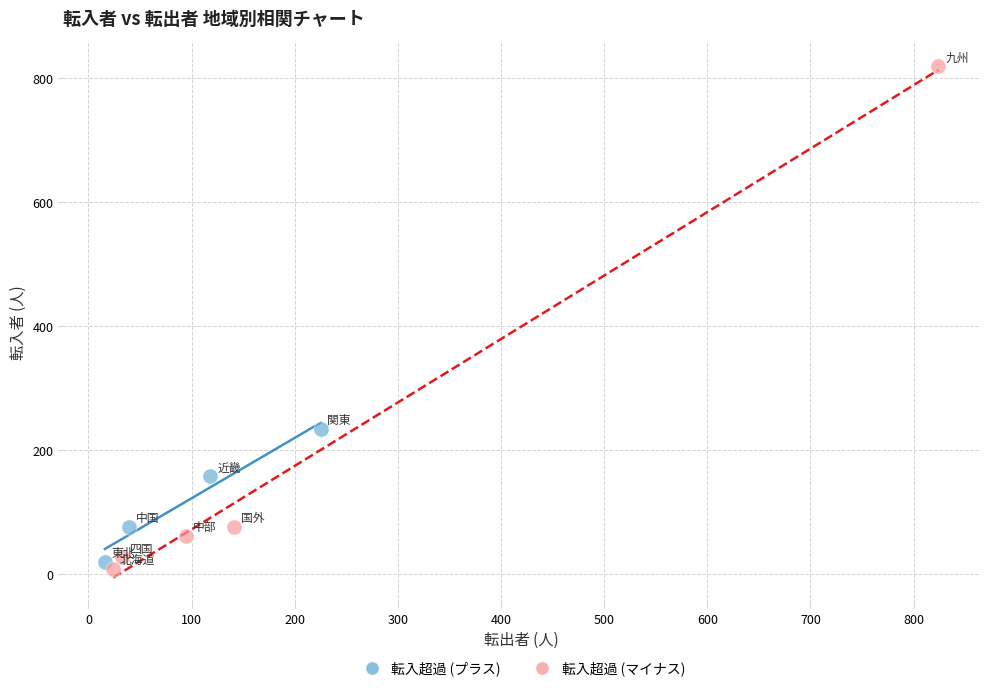

What are all the series names shown in the legend?

転入超過 (プラス), 転入超過 (マイナス)